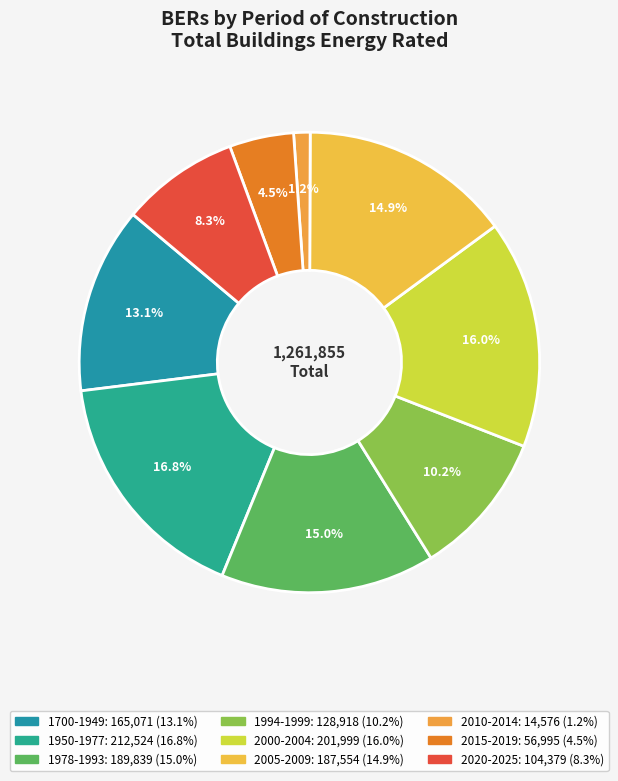

Is the sum of 2020-2025 and 1994-1999 greater than half?

No